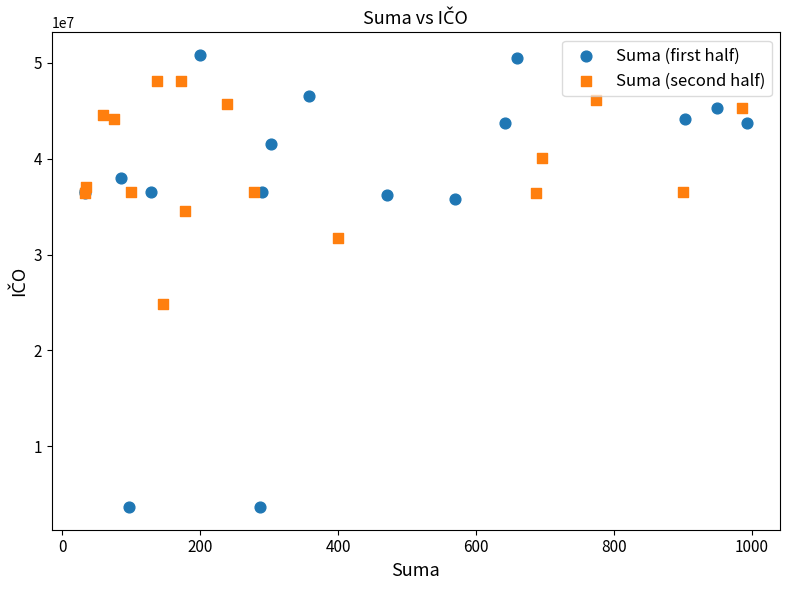

Which series has the widest spread of Y values?

Suma (first half)